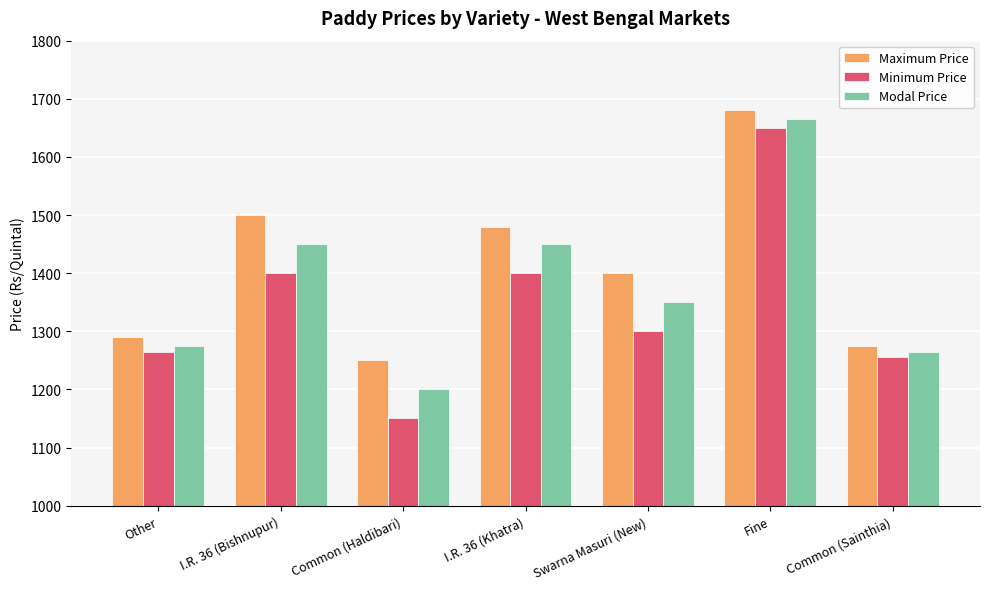

At how many categories does at least one series exceed 1470?

3